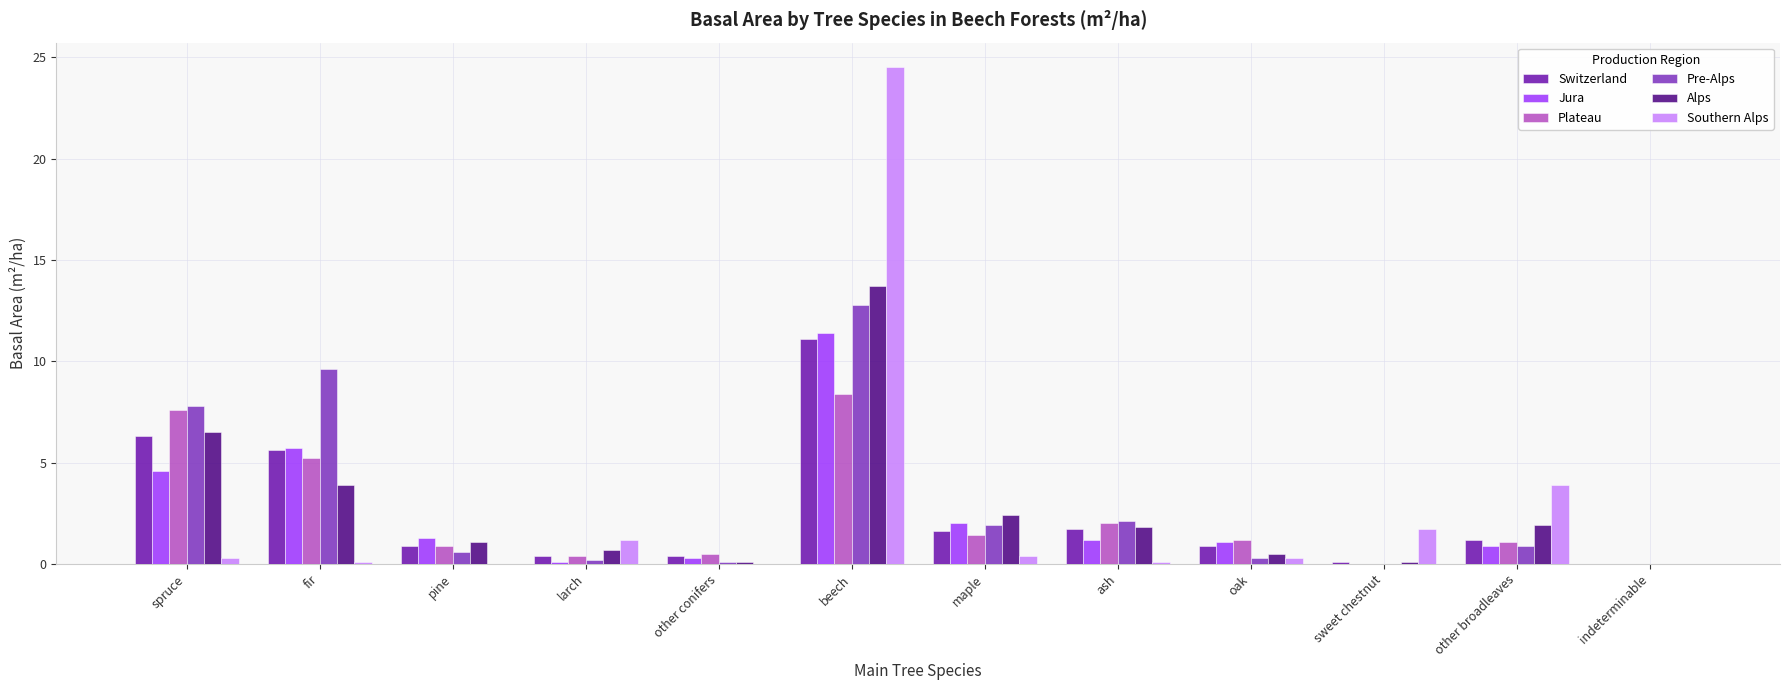

What is the approximate value of Jura at larch?

0.1